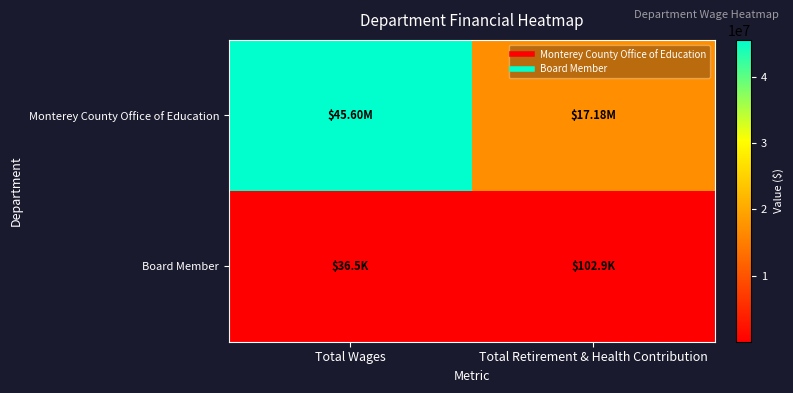

Reading left to right, what are all the values shown in this chart?

Monterey County Office of Education: Total Wages=45600897	Total Retirement & Health Contribution=17176083
Board Member: Total Wages=36500	Total Retirement & Health Contribution=102855